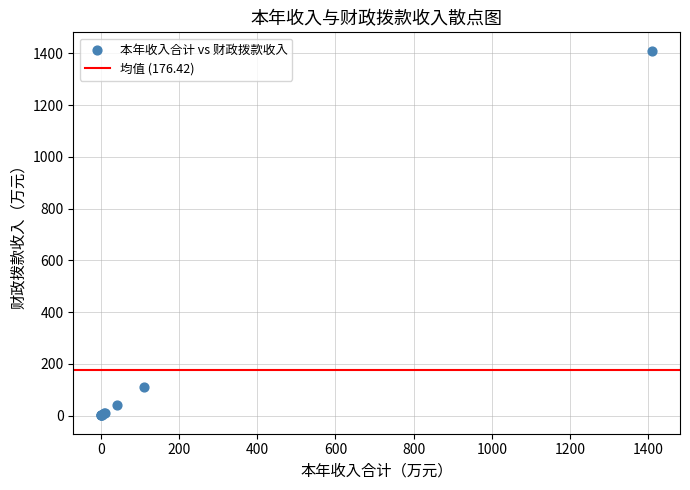

What Y value in the scatter plot is closest to 705?

110.7